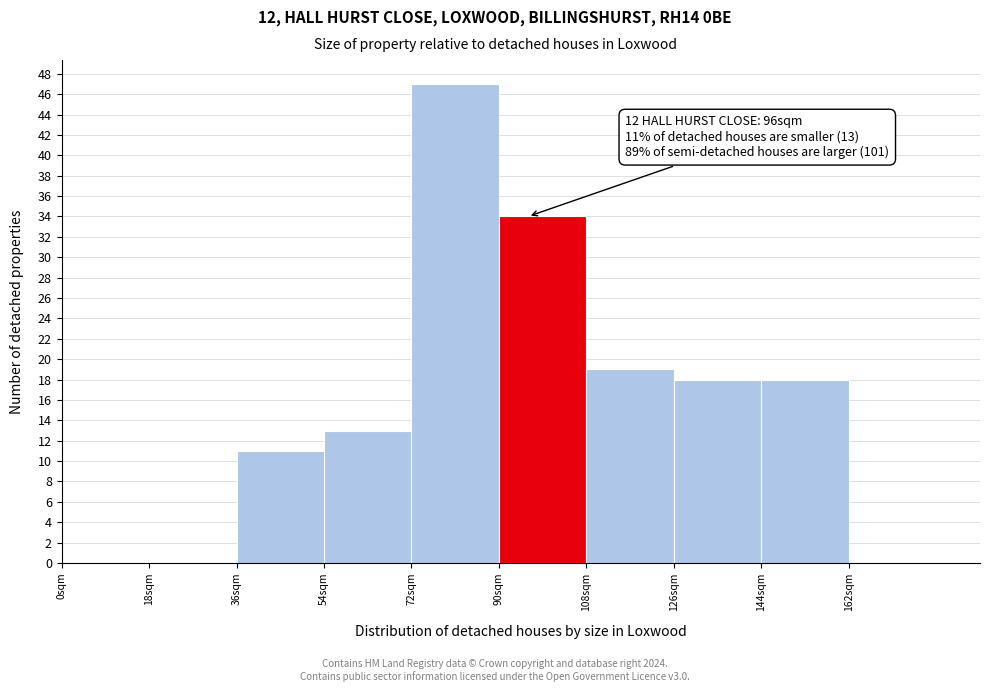

Which range on the x-axis has the tallest bar?

72 to 90